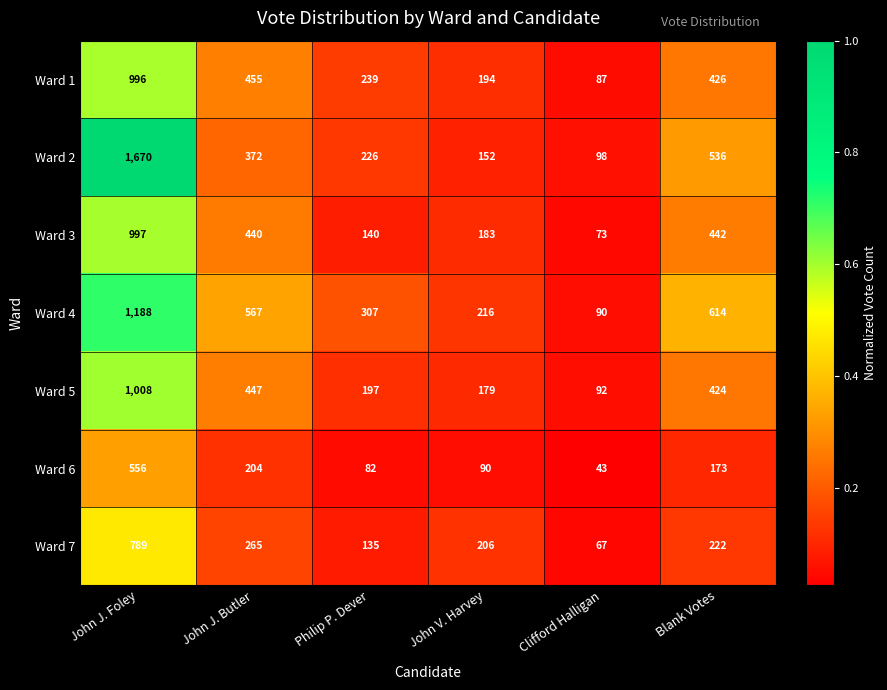

What is the average value of the Ward 6 series?

191